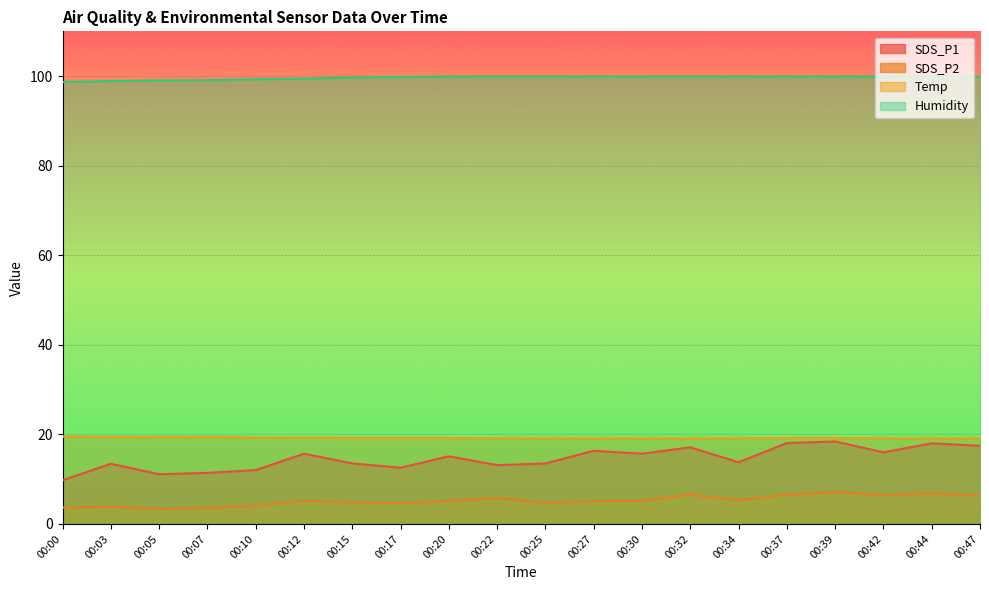

Is the value of SDS_P2 at 00:17 greater than the value of SDS_P1 at 00:47?

No